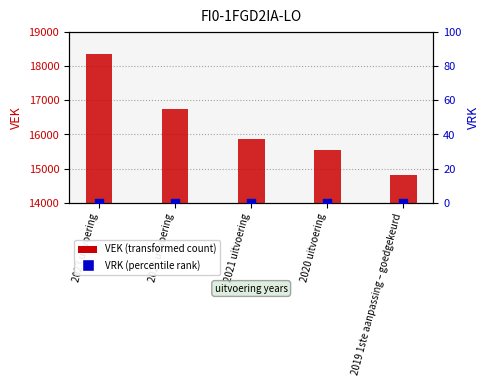

Which series has the largest Y range (max minus min)?

VEK